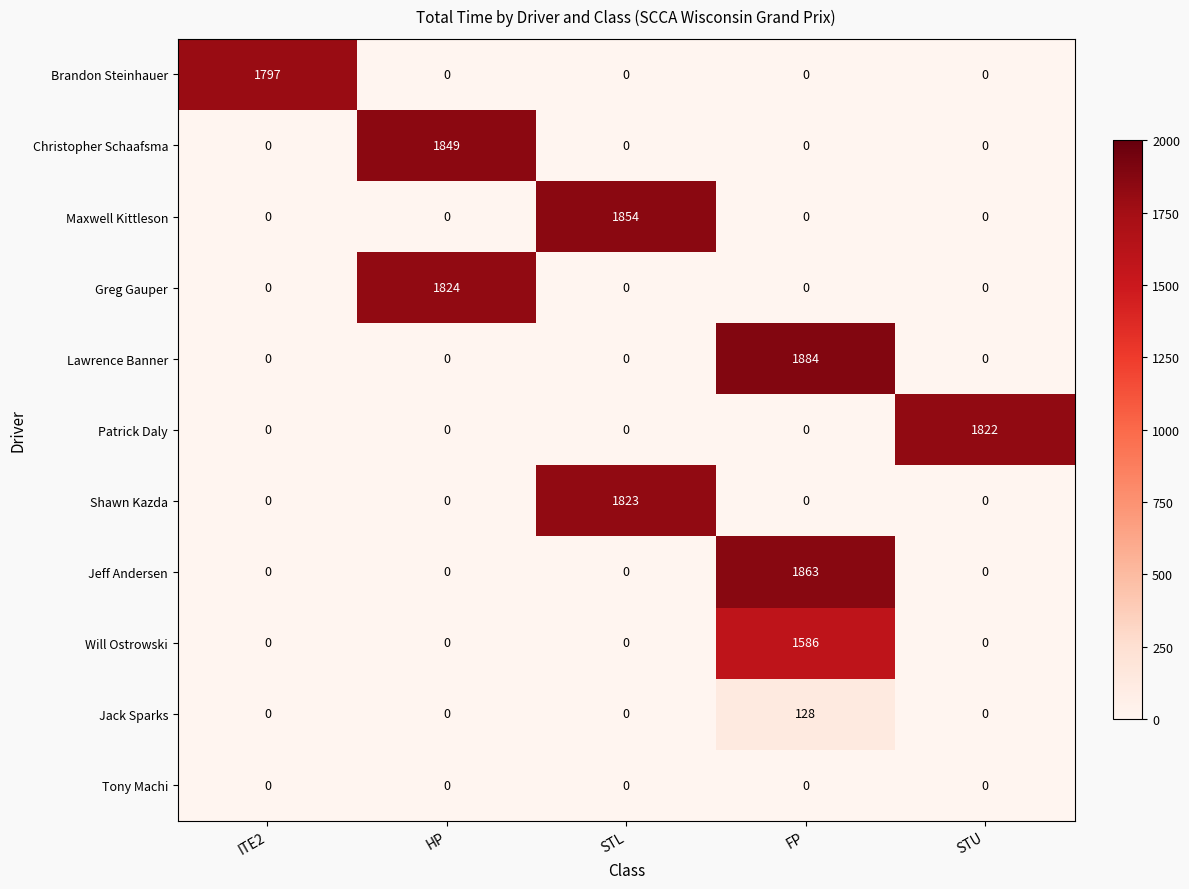

The Christopher Schaafsma series shows -669 at STU. True or false?

False